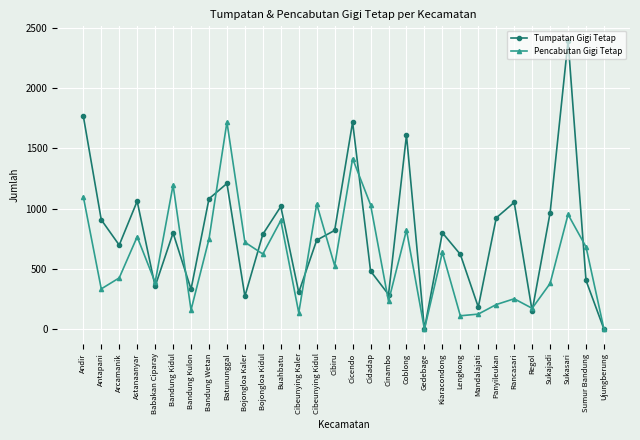

At which label does Tumpatan Gigi Tetap reach its peak?

Sukasari